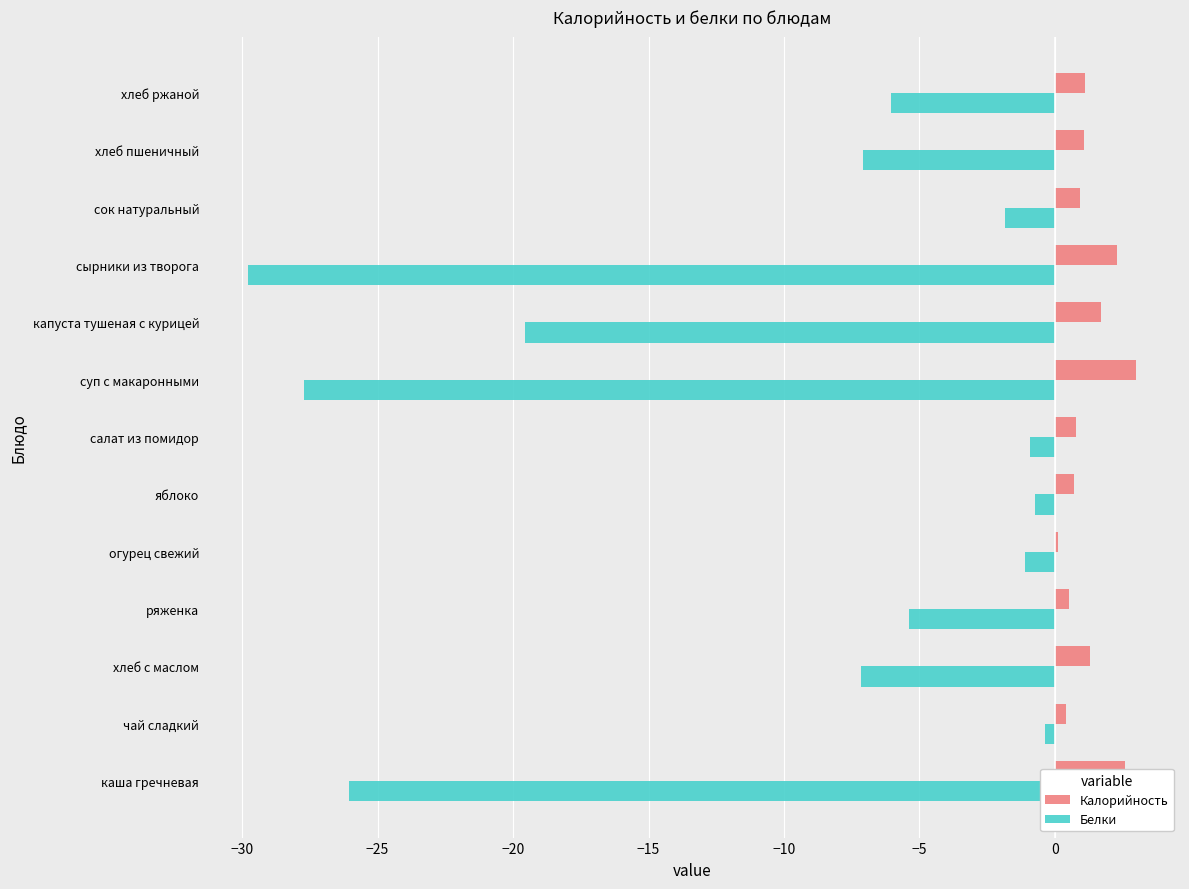

Rank the series by their average value, from lowest to highest.

Белки, Калорийность